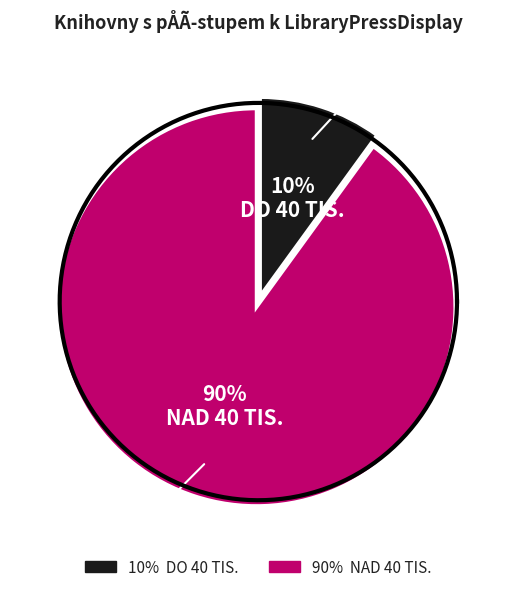

What percentage is the do 40 tis. slice, to the nearest percent?

10%